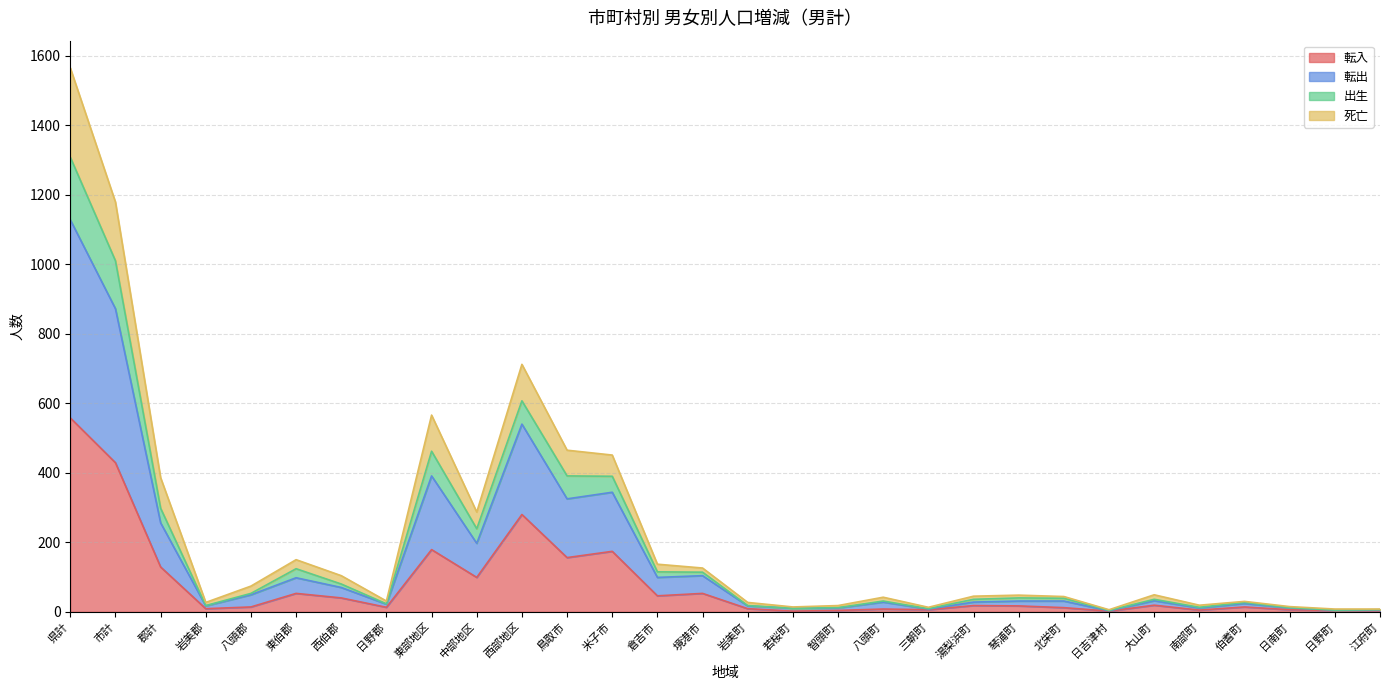

What is the difference between the 転入 values at 八頭町 and 岩美郡?

1